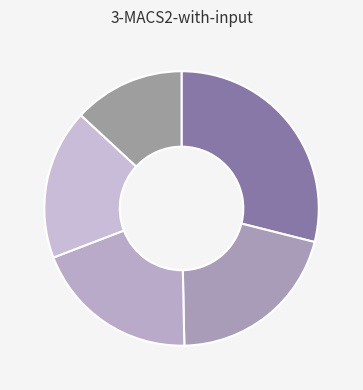

Count the number of slices in the pie.

5